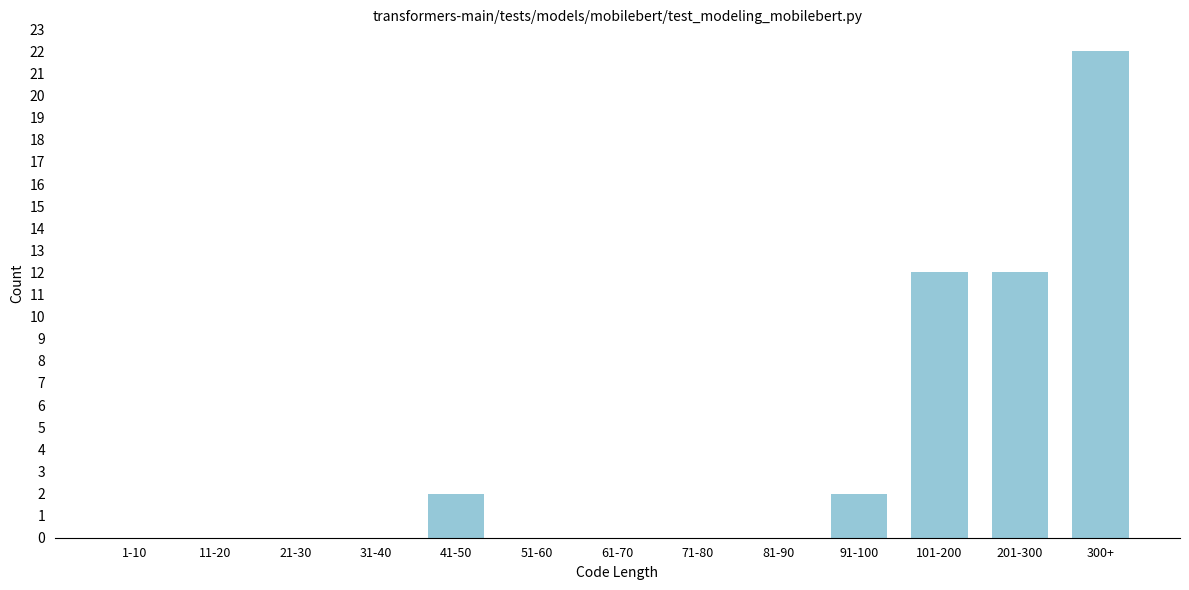

Reading left to right, list all the values displayed in this chart.

1-10=0	11-20=0	21-30=0	31-40=0	41-50=2	51-60=0	61-70=0	71-80=0	81-90=0	91-100=2	101-200=12	201-300=12	300+=22